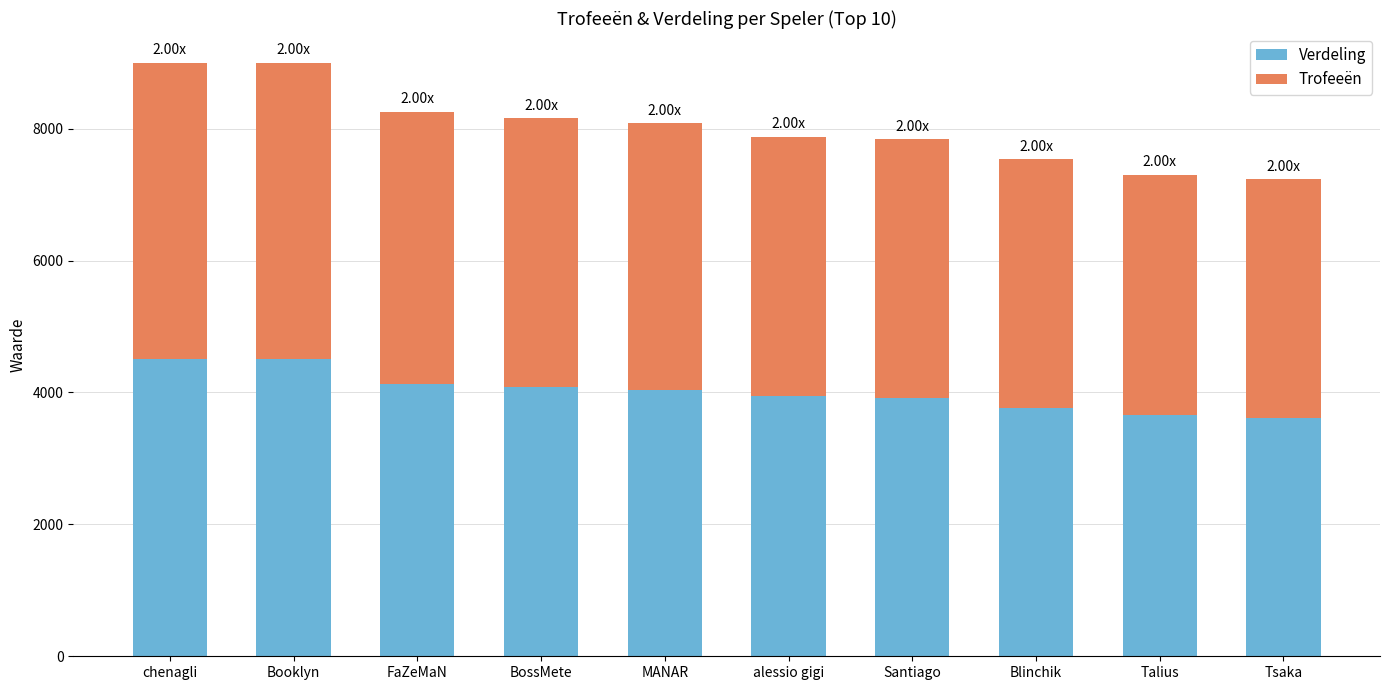

What is the difference between the maximum and minimum values in the Verdeling series?

882